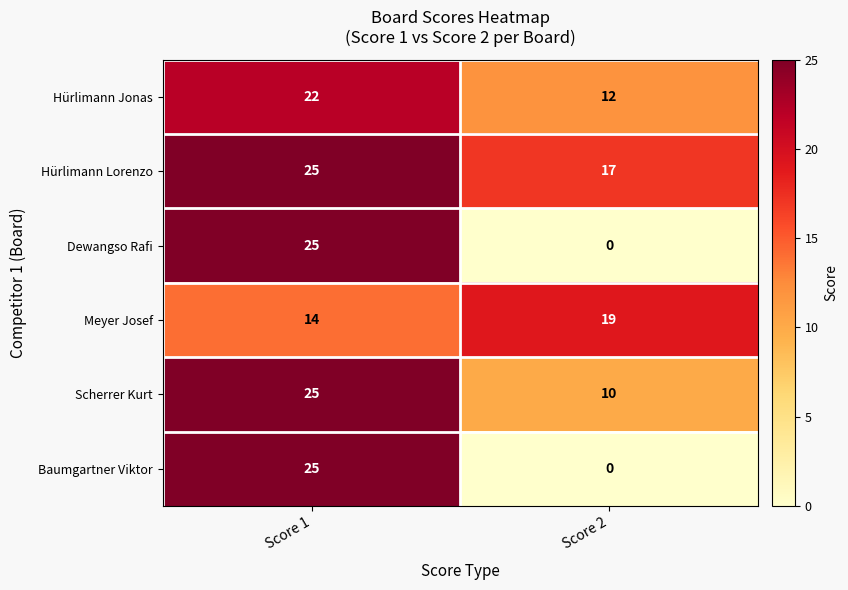

Rank the categories by Meyer Josef value from highest to lowest.

Score 2, Score 1